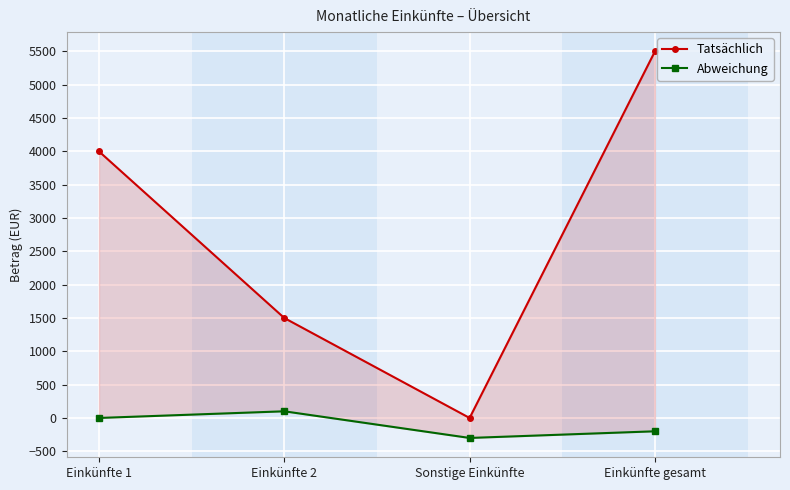

Does the chart display data point markers on the line(s)?

Yes